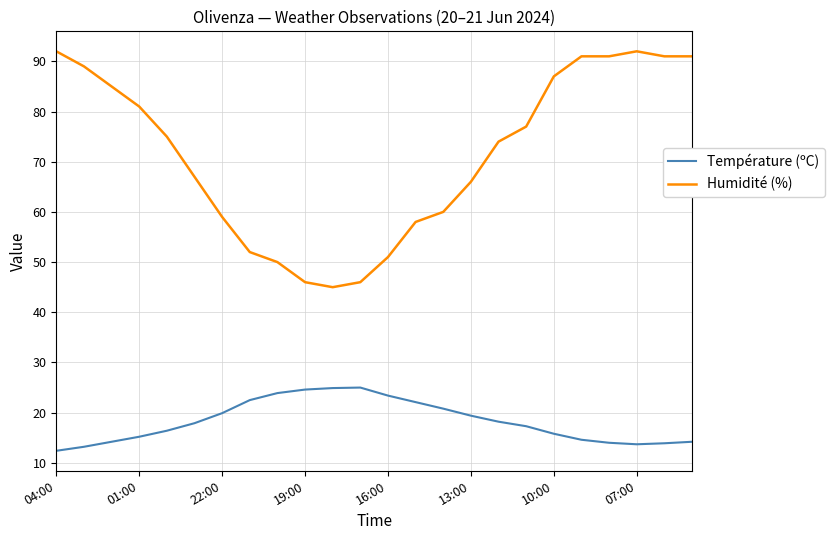

True or false: Température (ºC) and Humidité (%) cross at least once.

False